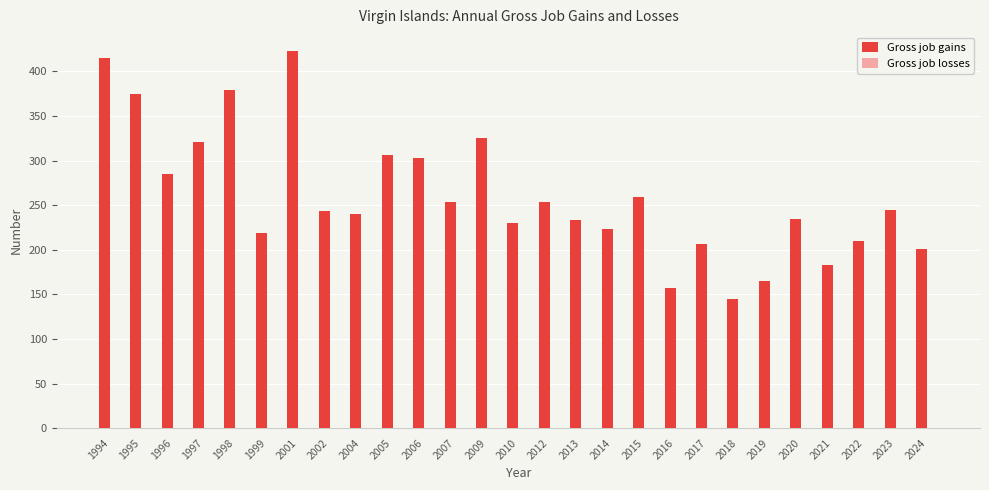

What is the change in value from 1996 to 1999?

-66